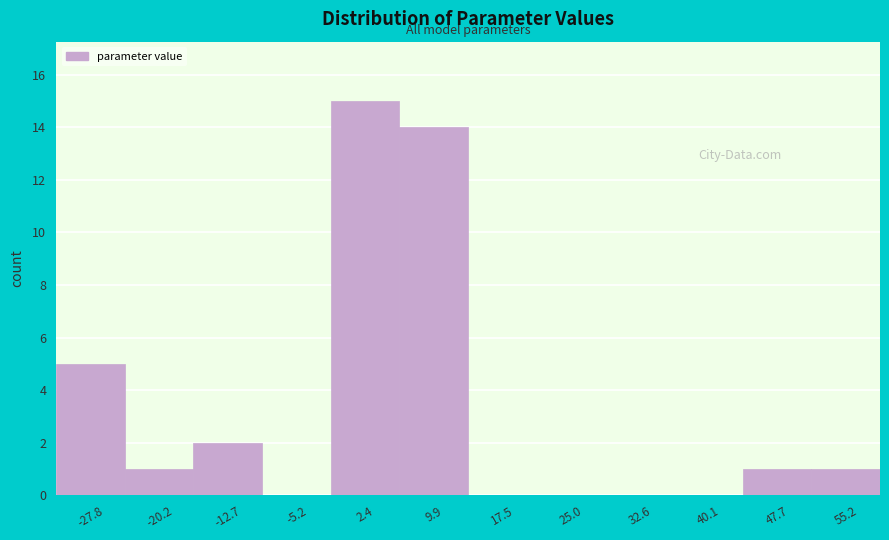

Reading left to right, list every bar in this chart as the range it spans on the x-axis followed by its height. Neither the bar edges nor the heights are printed on the chart, so give them approximately, as read against the axes.

-32 to -24: 5
-24 to -16: 1
-16 to -9: 2
-9 to -1: 0
-1 to 6: 15
6 to 14: 14
14 to 21: 0
21 to 29: 0
29 to 36: 0
36 to 44: 0
44 to 51: 1
51 to 59: 1